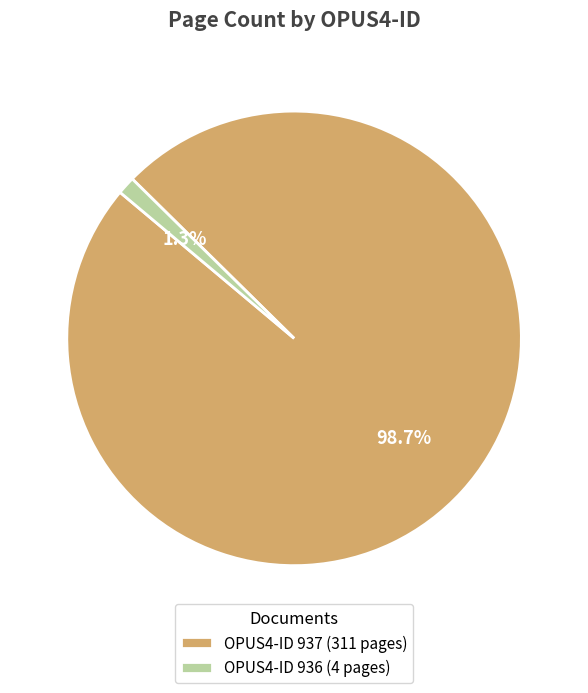

What percentage do OPUS4-ID 936 (4 pages) and OPUS4-ID 937 (311 pages) together represent?

100.0%